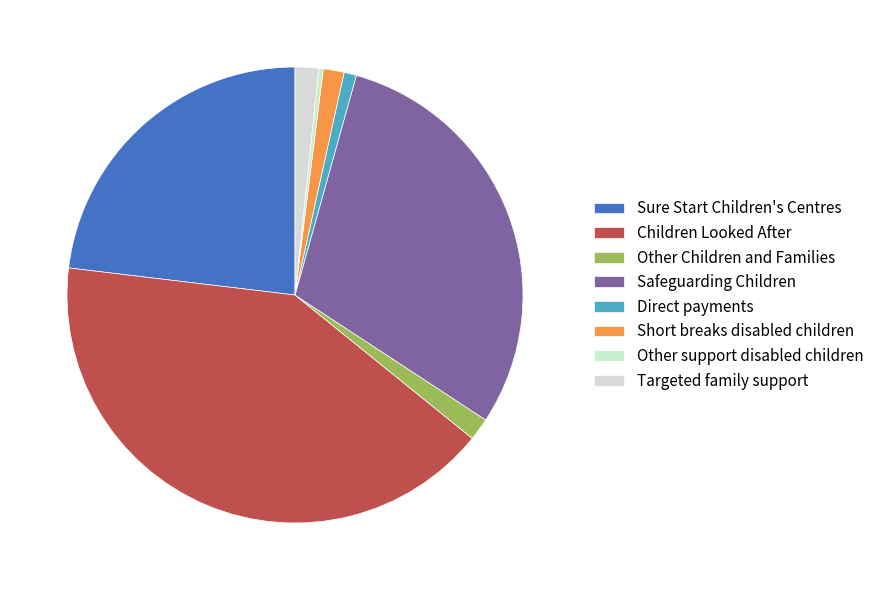

Combined, what portion of the pie is Sure Start Children's Centres and Direct payments?

24.0%